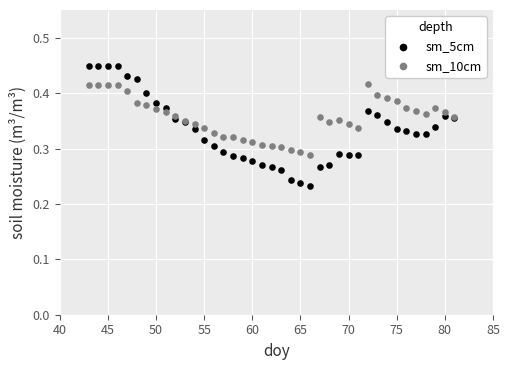

Which series reaches the maximum Y coordinate?

sm_5cm